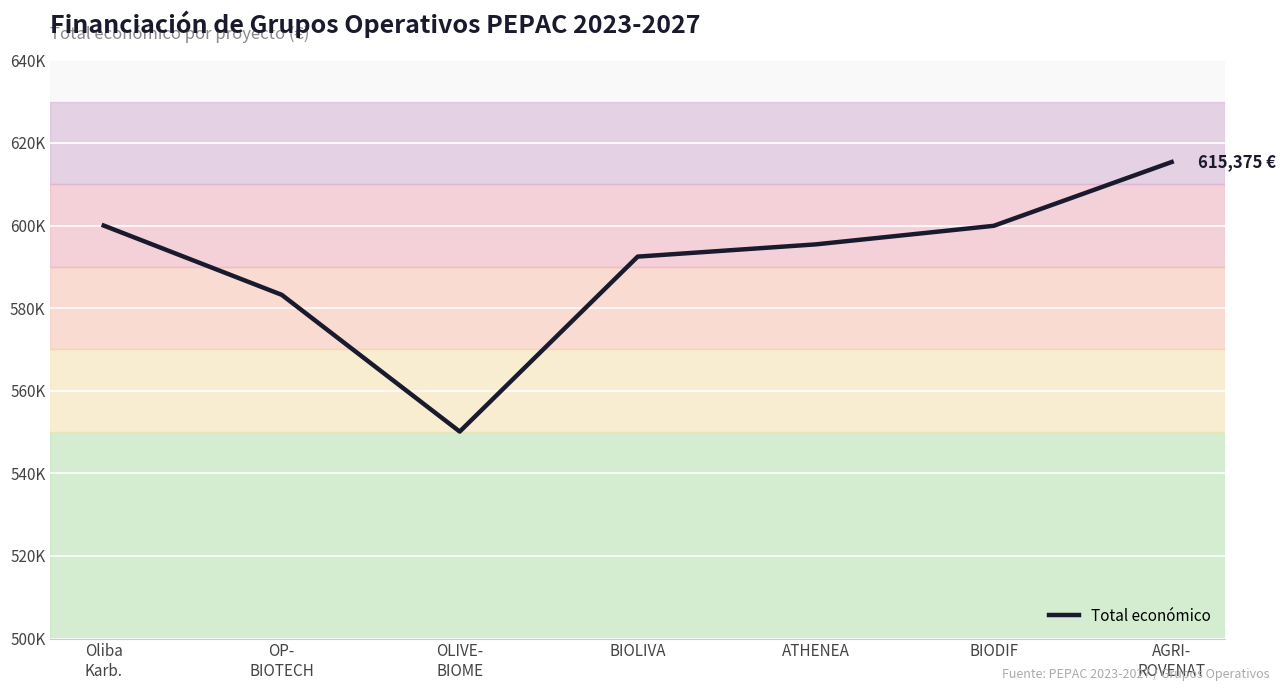

What is the change in value from Oliba
Karb. to AGRI-
ROVENAT?

+15383